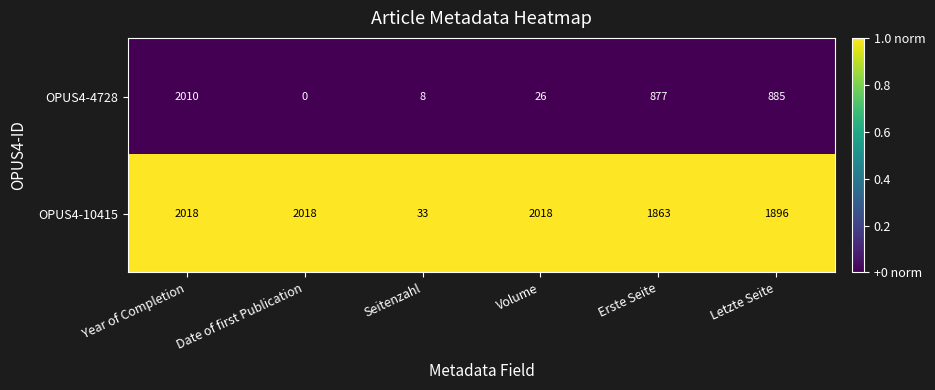

Which category has the lowest value across all series?

Date of first Publication